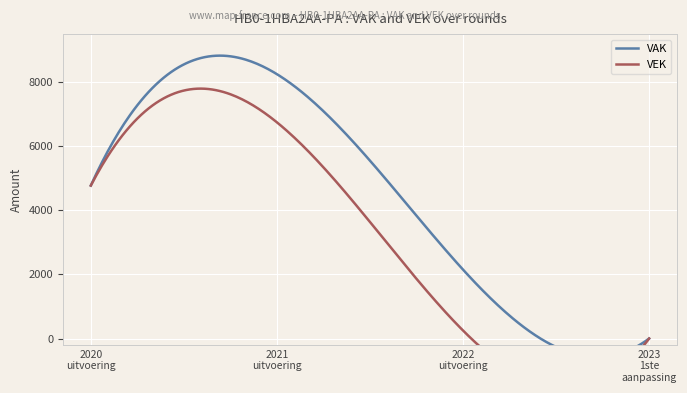

Which series has the largest total across all categories?

VAK